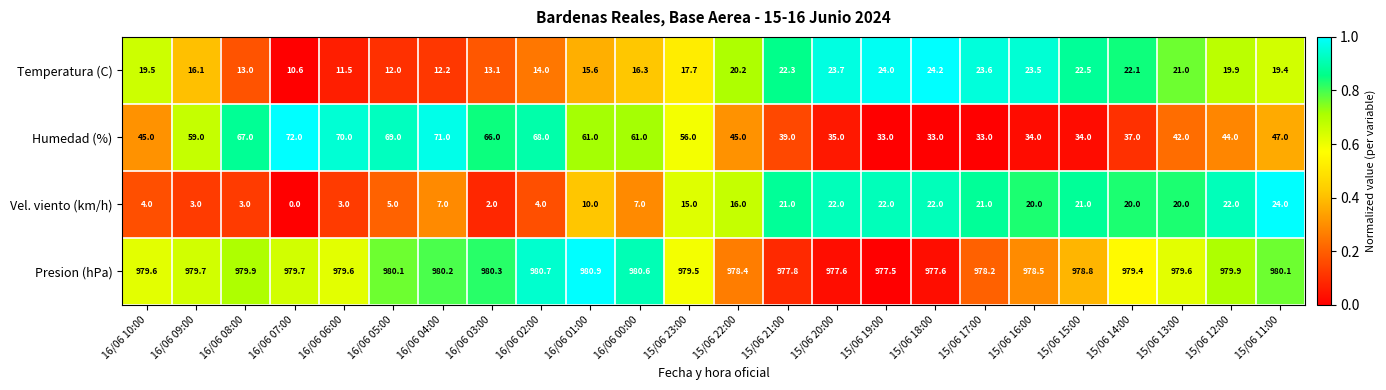

What is the difference between the second highest and minimum values in the Humedad (%) series?

38.0